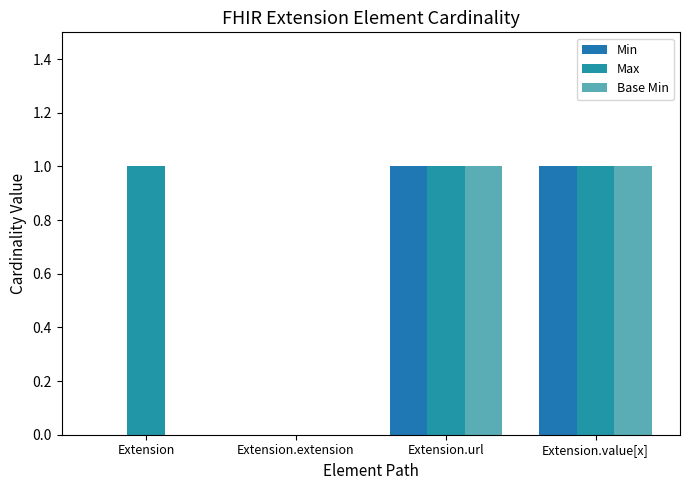

Reading left to right, what are all the values shown in this chart?

Min: Extension=0	Extension.extension=0	Extension.url=1	Extension.value[x]=1
Max: Extension=1	Extension.extension=0	Extension.url=1	Extension.value[x]=1
Base Min: Extension=0	Extension.extension=0	Extension.url=1	Extension.value[x]=1